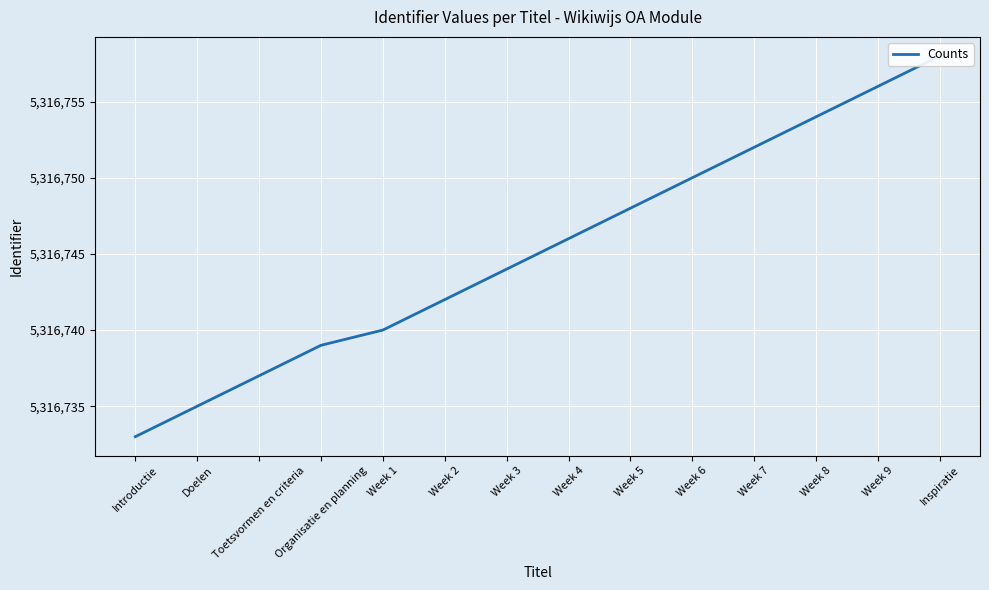

Which has a higher value, Week 7 or Week 3?

Week 7